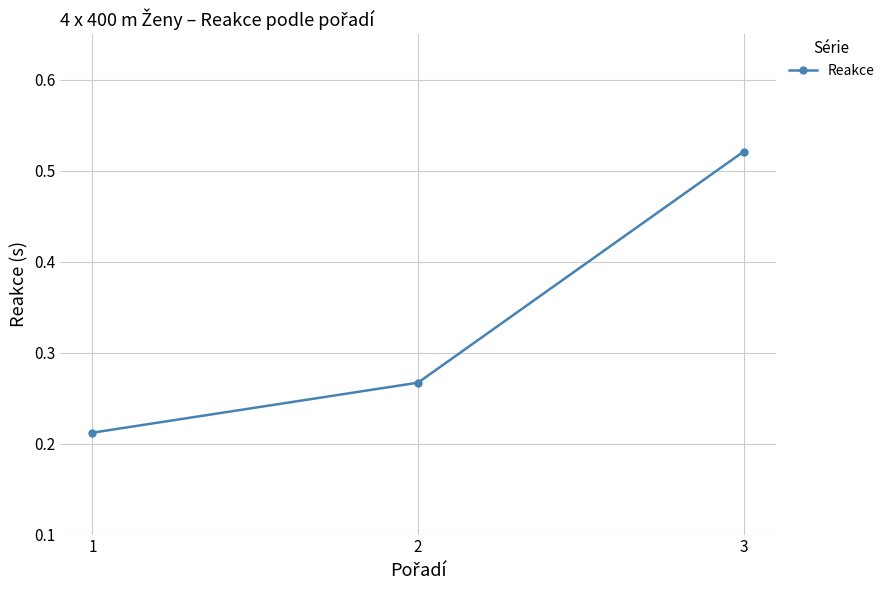

Is it true that the value at 2 is 0.2?

False